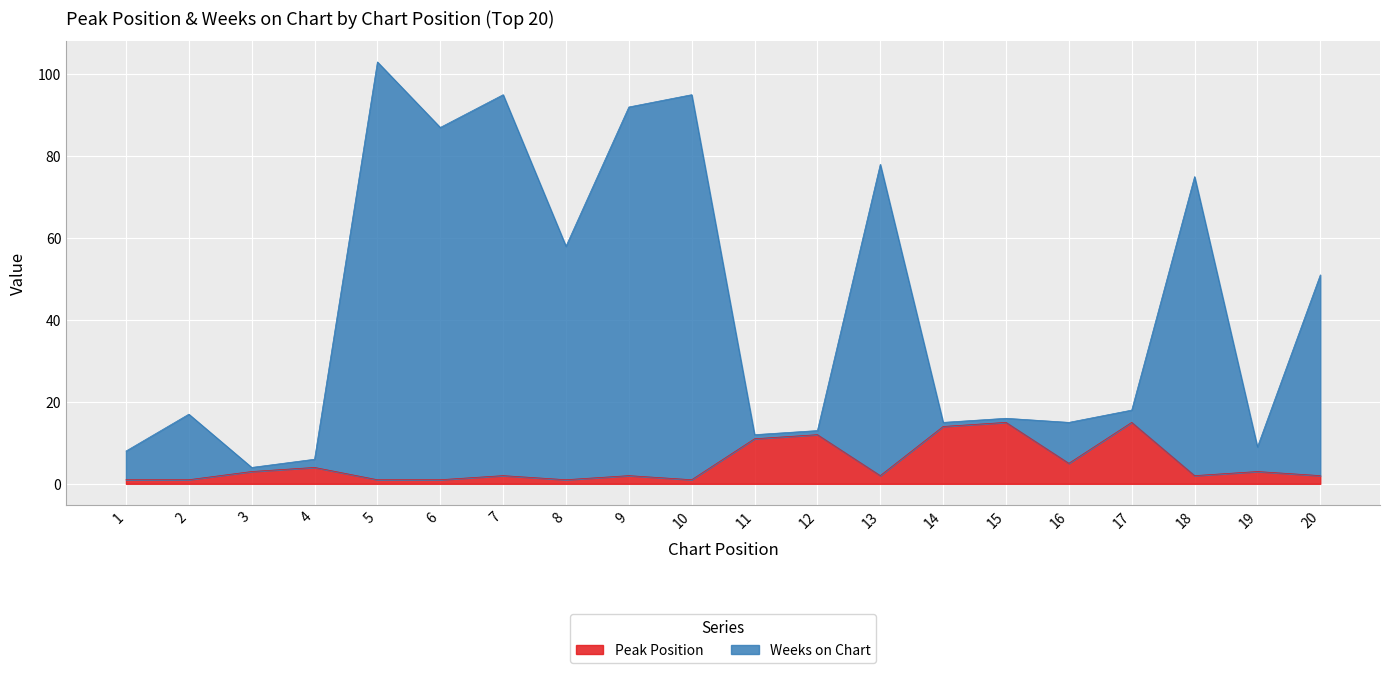

What are all the series names shown in the legend?

Peak Position, Weeks on Chart